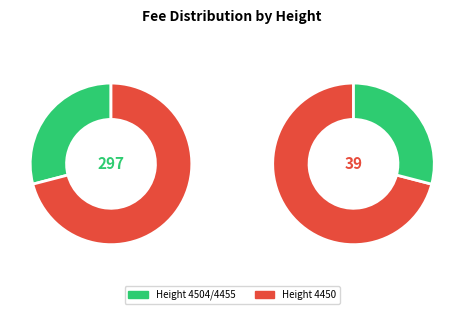

What is the smallest slice in the pie chart?

4504